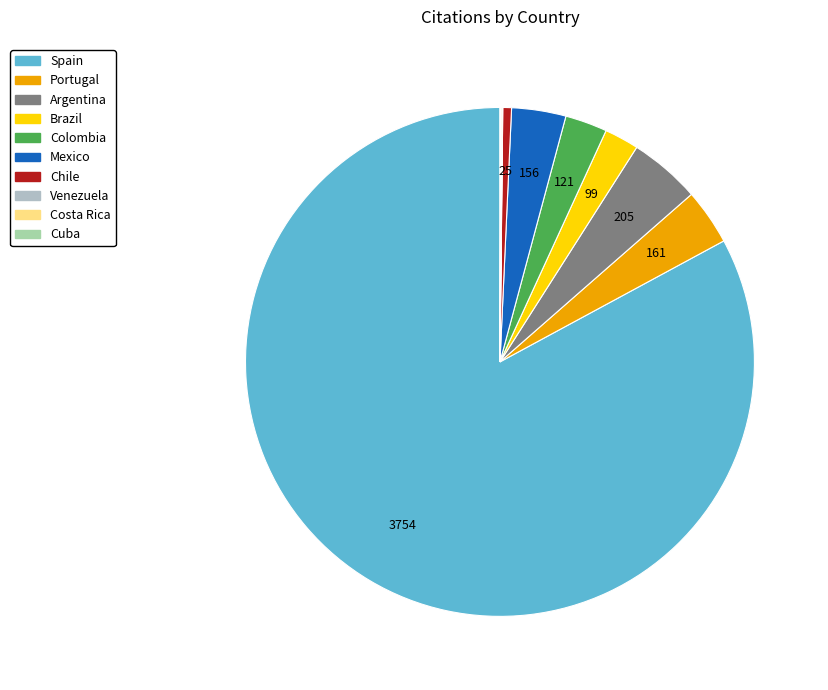

To the nearest percent, what is the average slice percentage?

10%